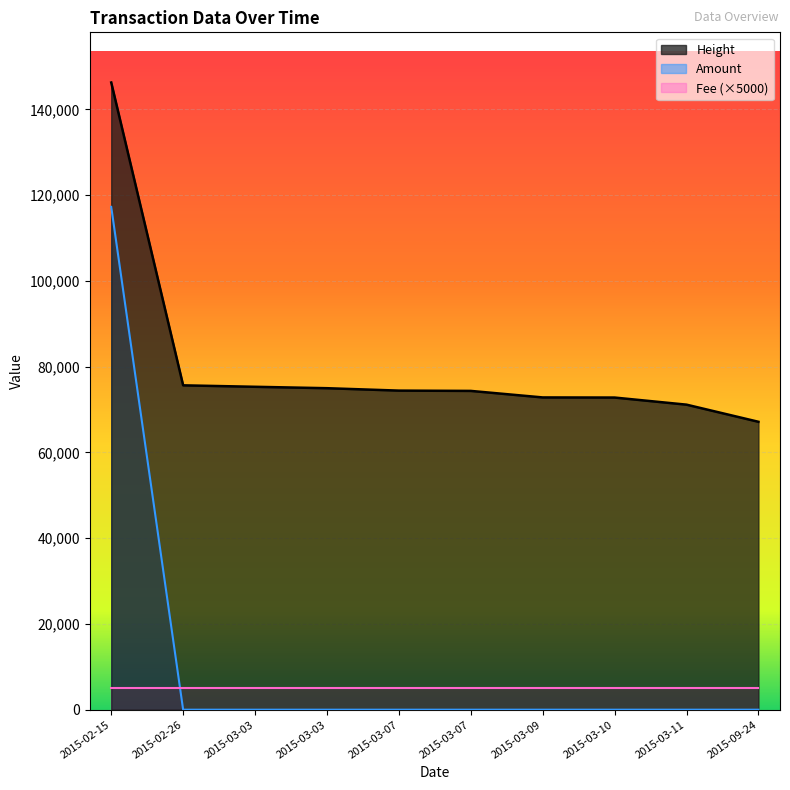

What is the total value across all series at 2015-03-09?

77825